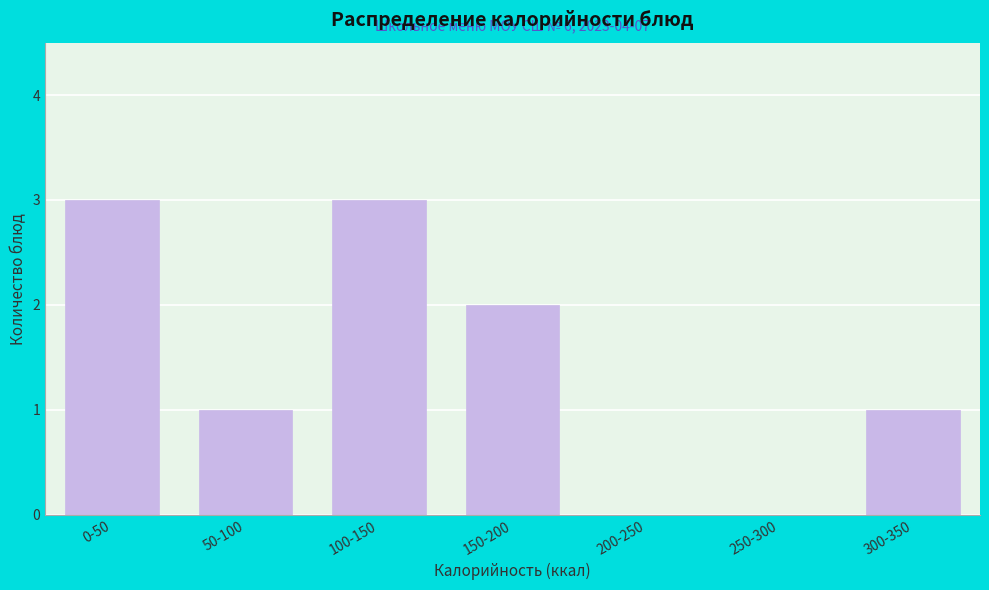

Reading left to right, extract all data points from this chart.

0-50=3	50-100=1	100-150=3	150-200=2	200-250=0	250-300=0	300-350=1